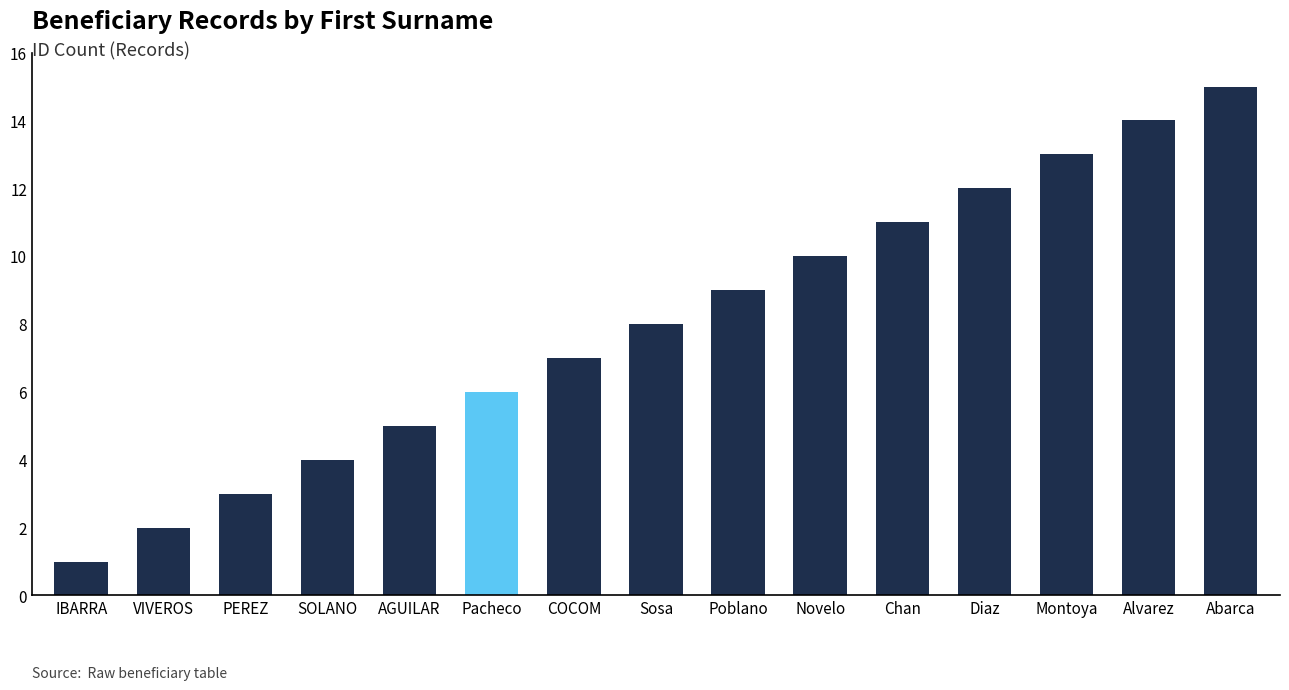

What is the label of the 14th bar from the left?

Alvarez